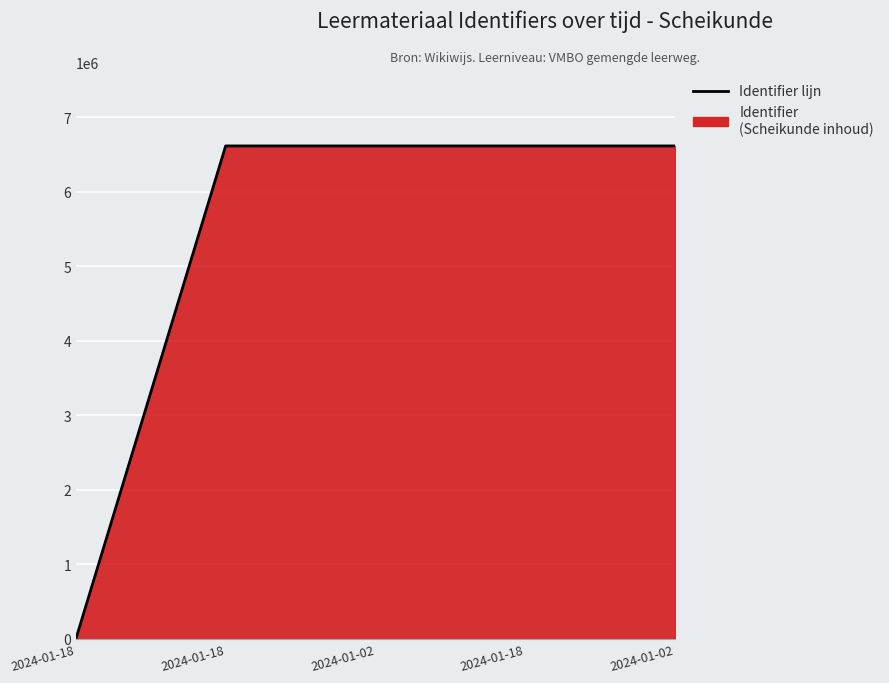

What is the average value?

5291433